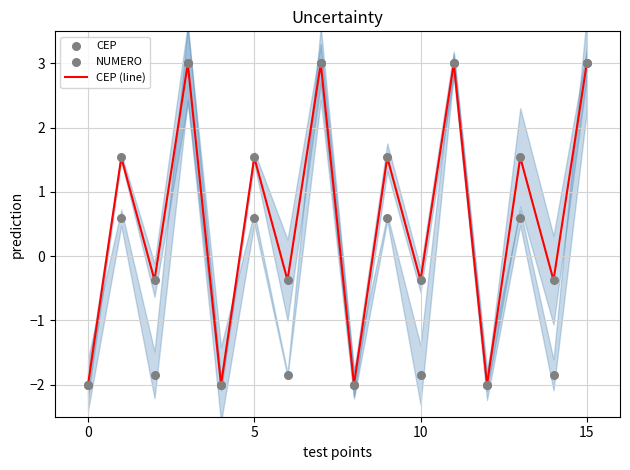

What is the maximum value for CEP (line)?

3.0